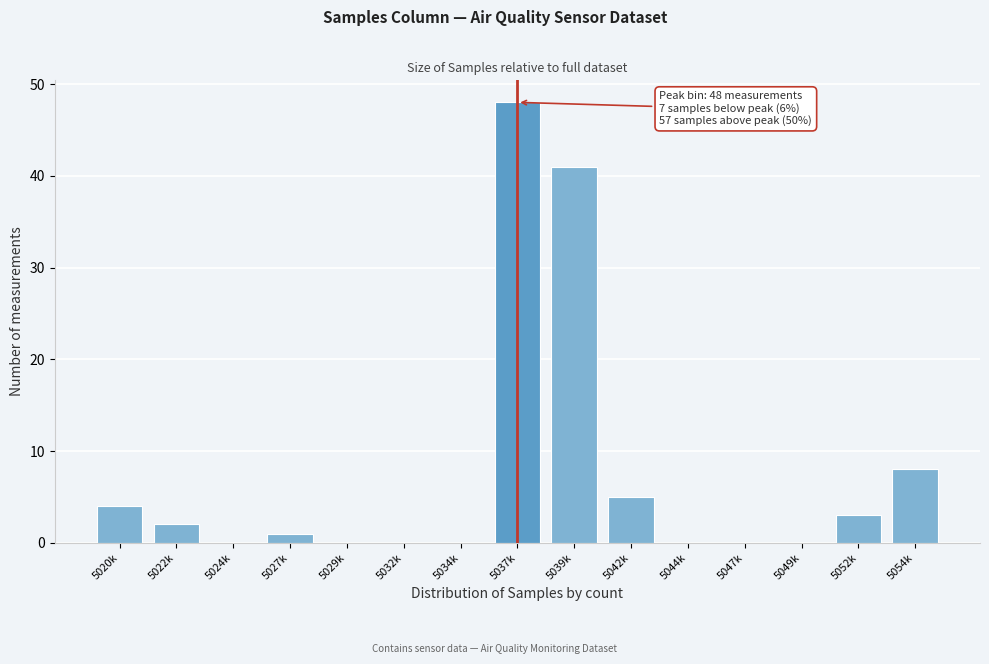

Reading left to right, list all the values displayed in this chart.

5020k=4	5022k=2	5024k=0	5027k=1	5029k=0	5032k=0	5034k=0	5037k=48	5039k=41	5042k=5	5044k=0	5047k=0	5049k=0	5052k=3	5054k=8